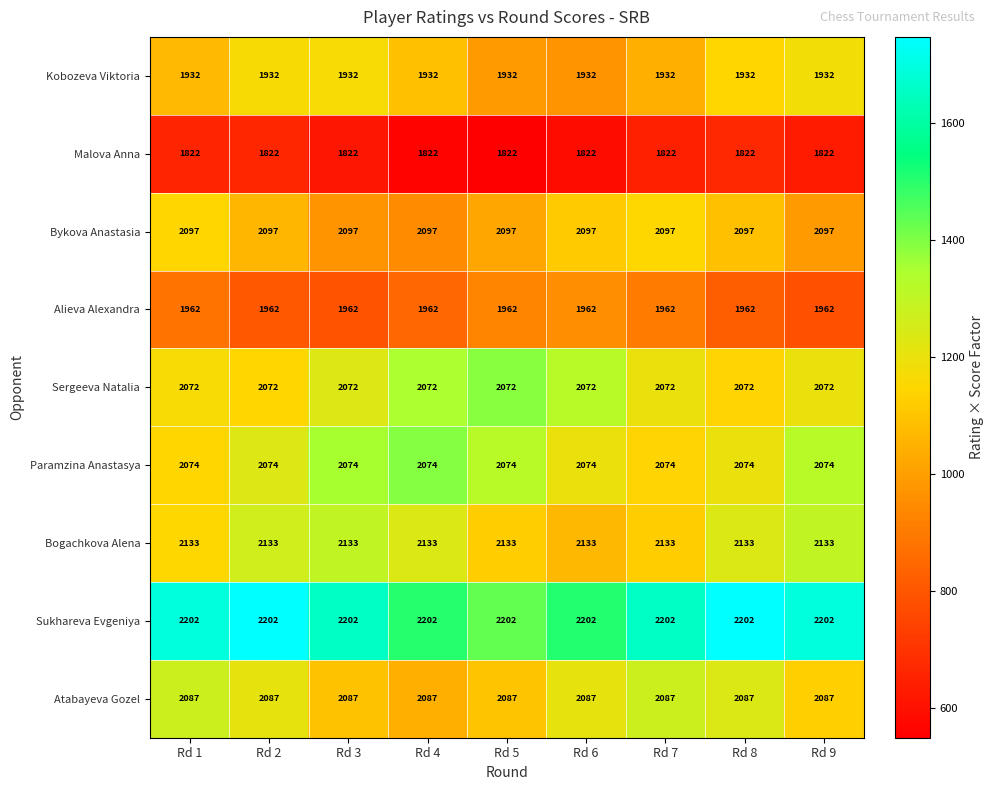

What is the minimum value for Sukhareva Evgeniya?

2202